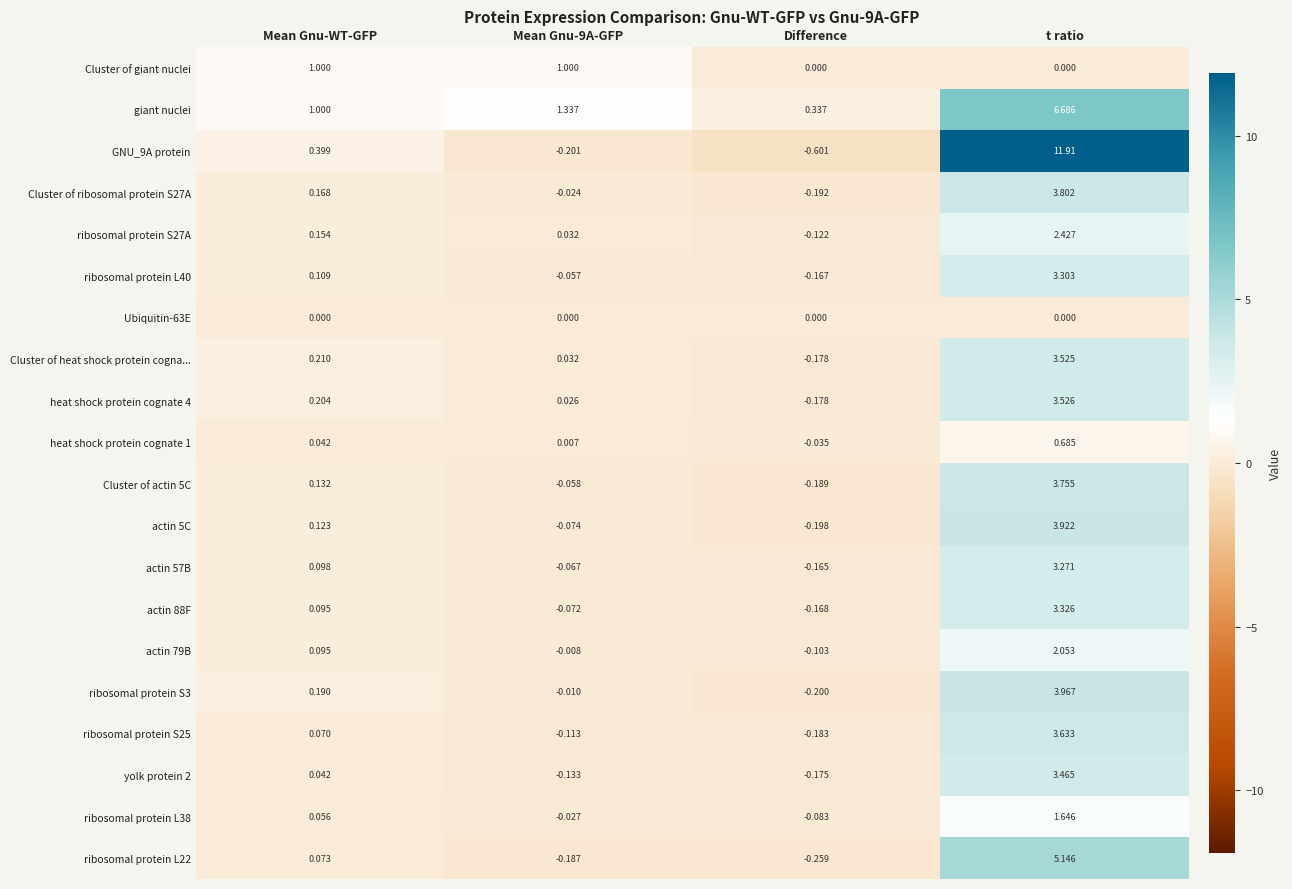

At which label does actin 5C first exceed 0?

Mean Gnu-WT-GFP